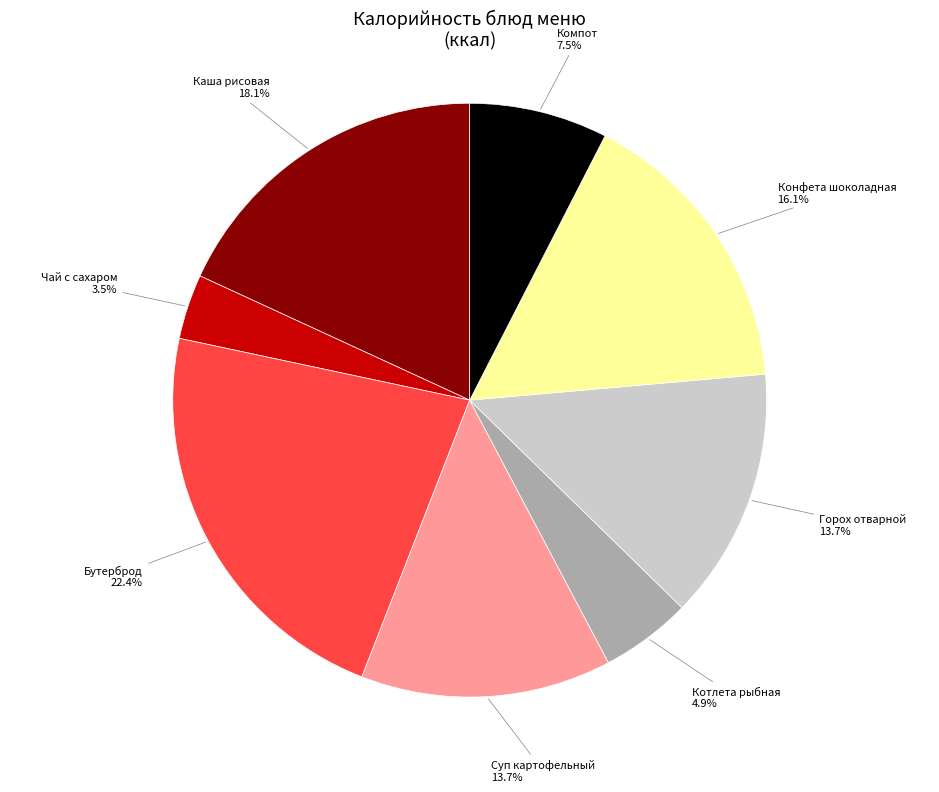

Is there any slice that represents more than half of the pie?

No